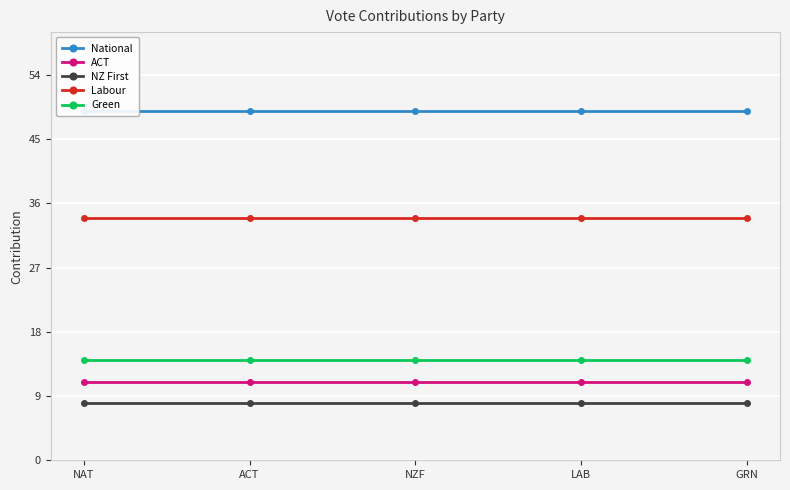

What is the value of the NZ First point at the 4th from the left?

8